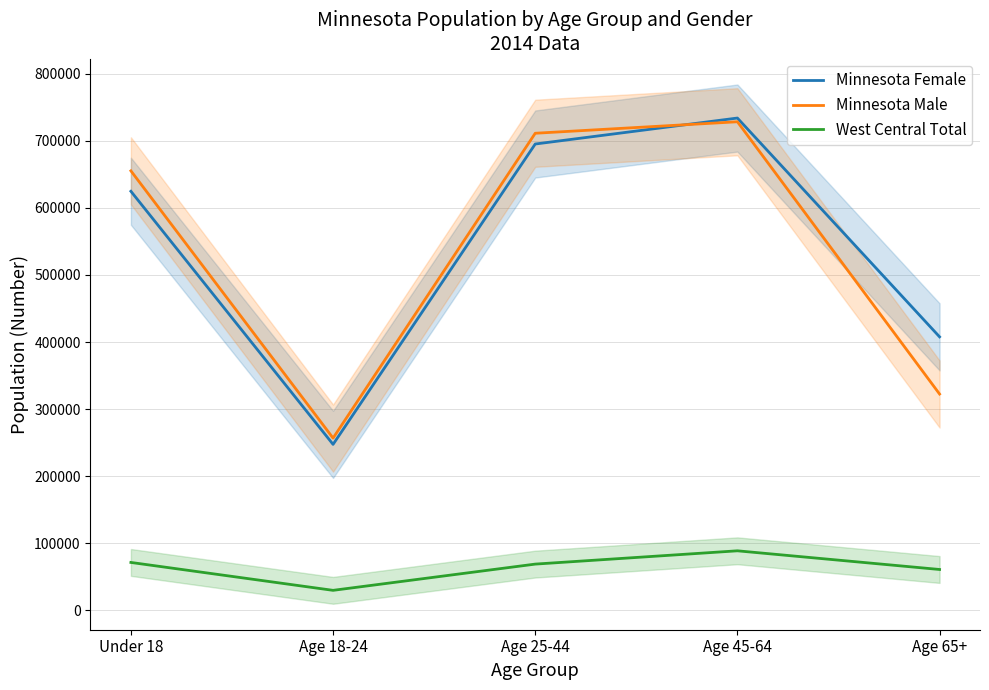

True or false: Minnesota Female and West Central Total intersect in this chart.

False